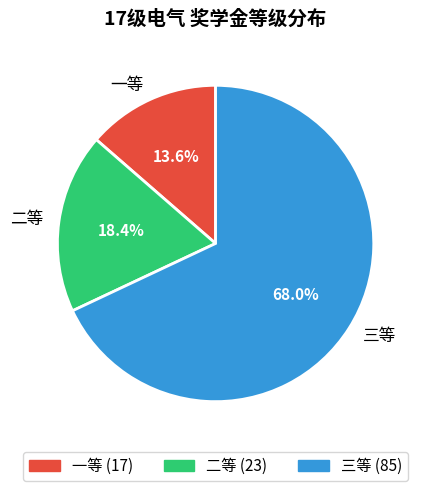

Is it true that 一等 is 14% of the pie?

True